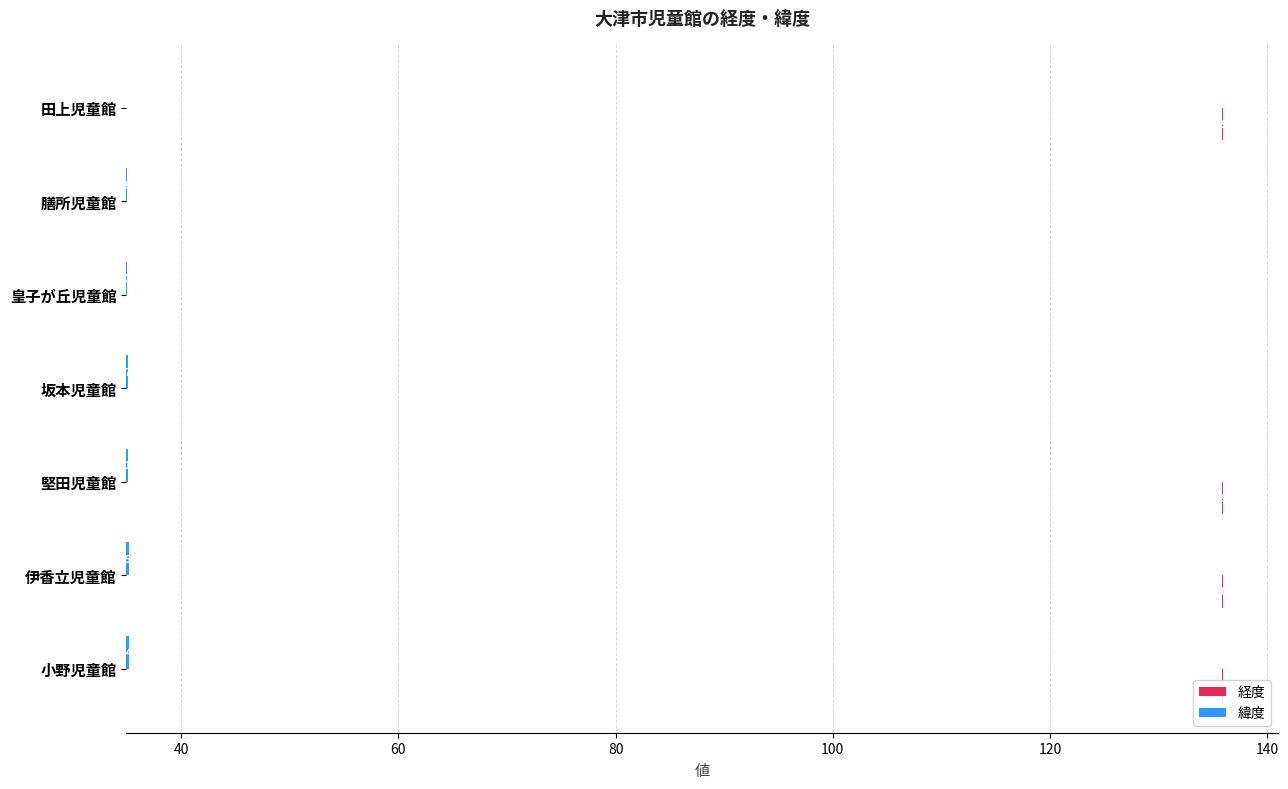

How many groups of bars are there?

7